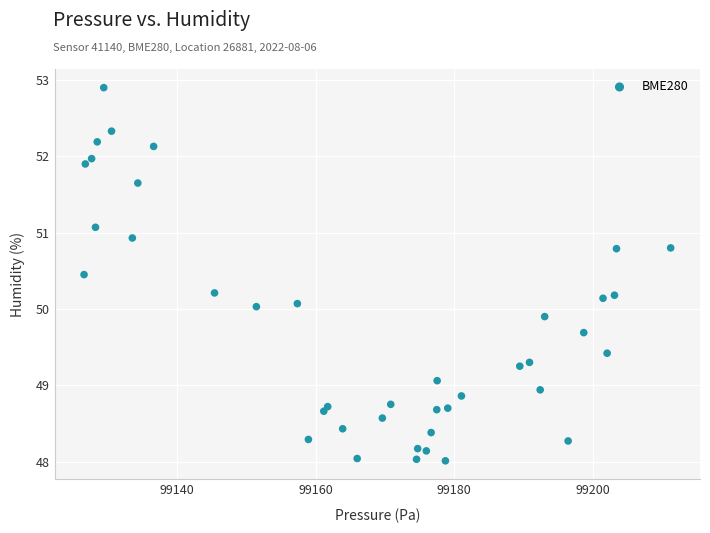

What is the range of Y values (max minus min)?

4.9